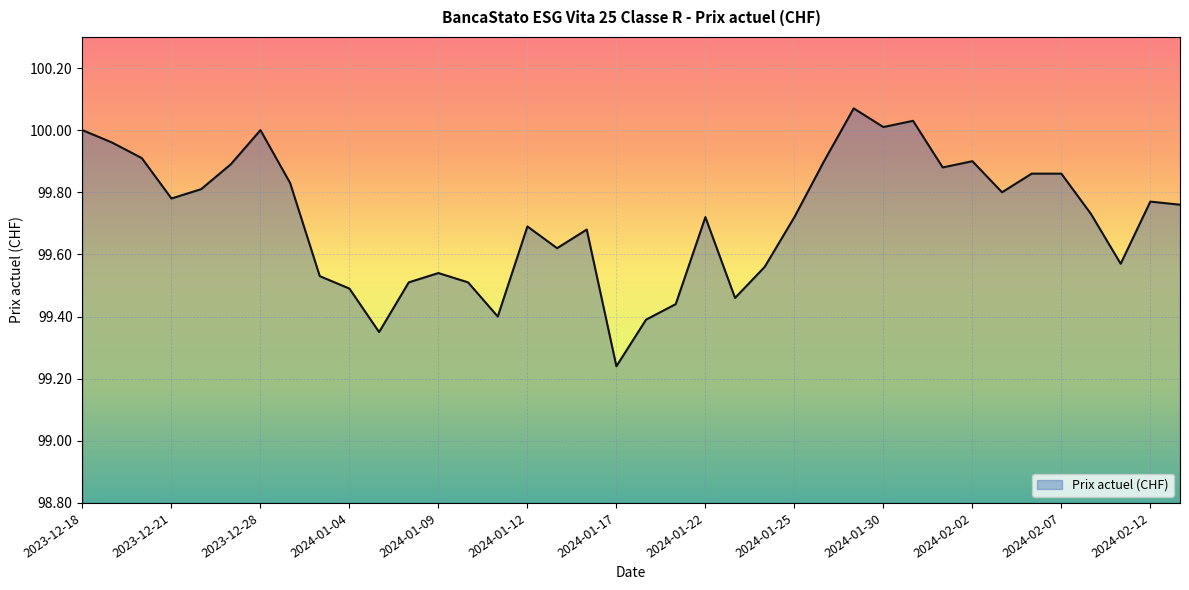

What is the difference between the maximum and minimum values?

0.8